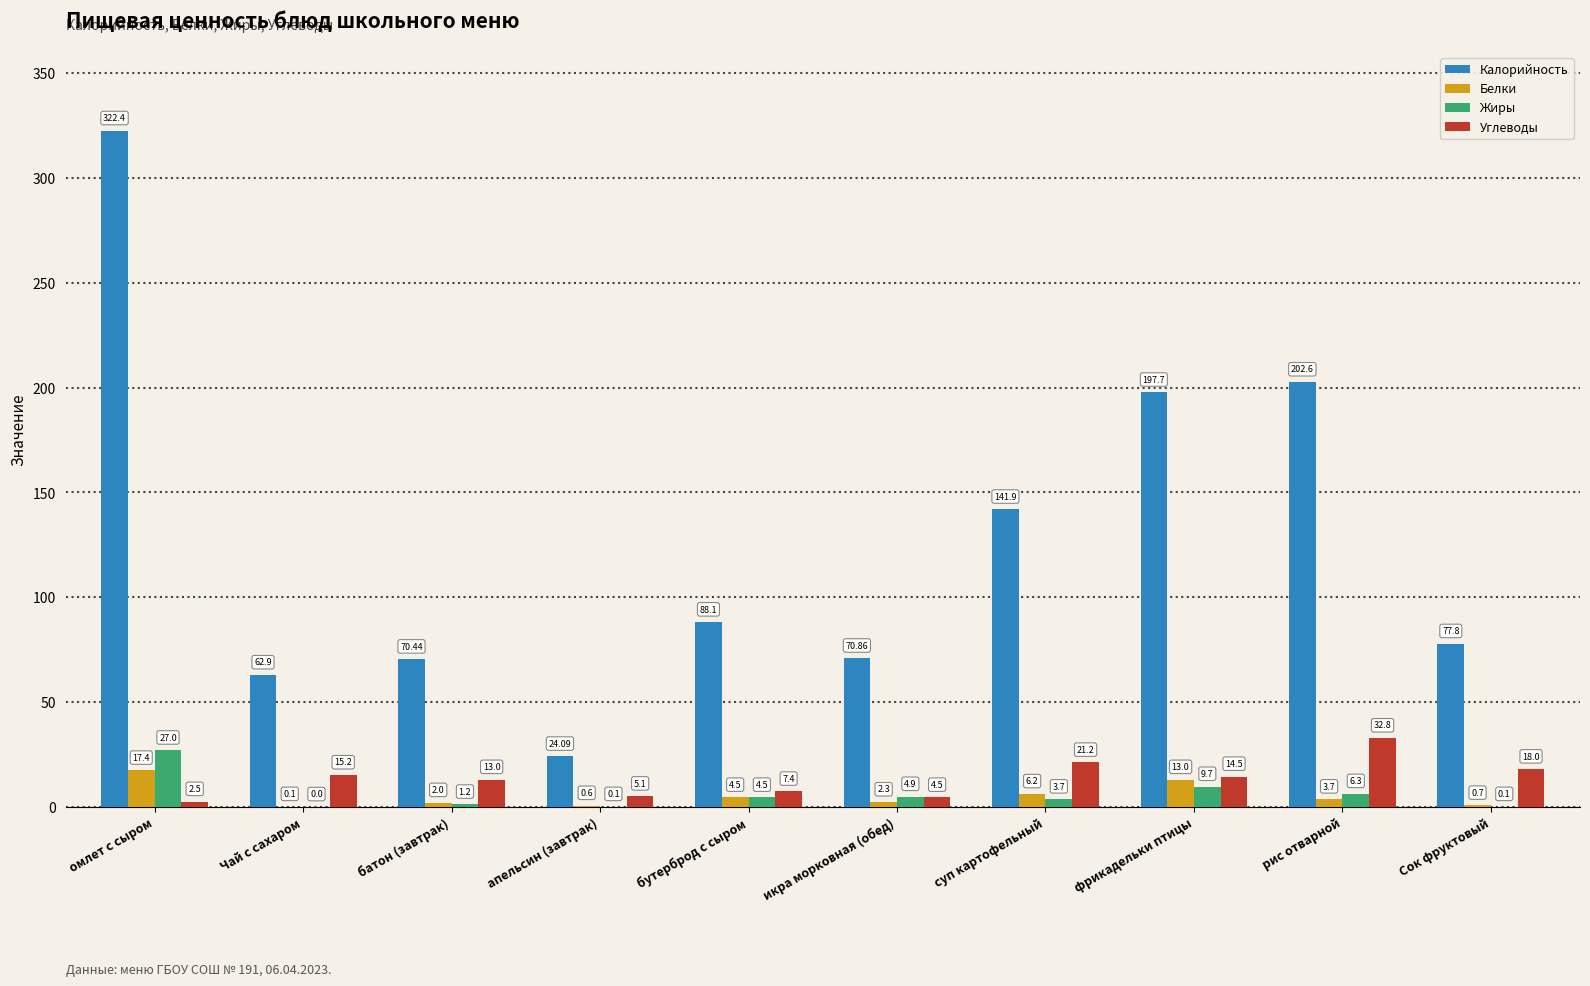

What are all the series names shown in the legend?

Калорийность, Белки, Жиры, Углеводы